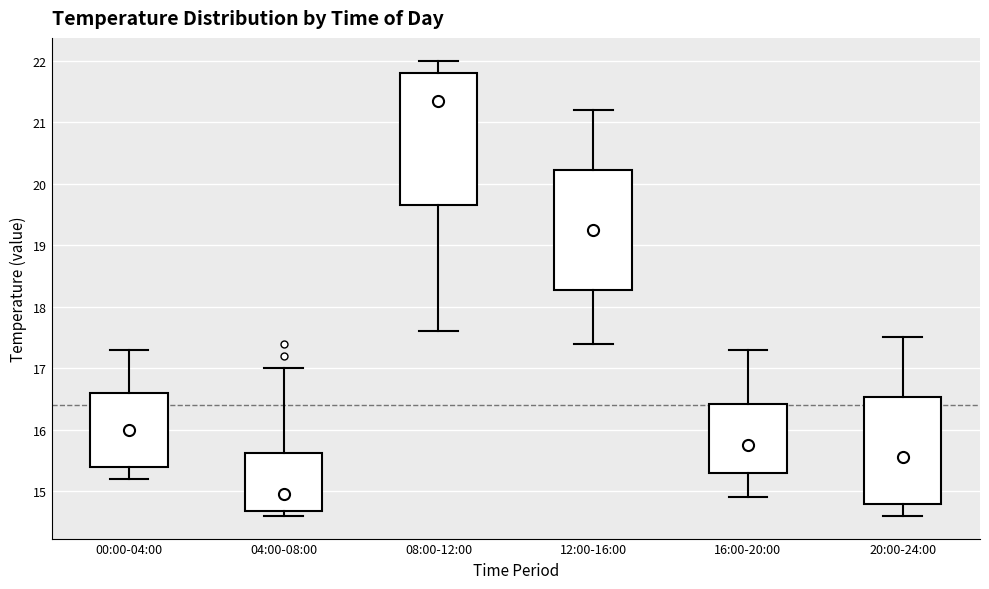

Where does the median line of the box for 12:00-16:00 sit on the y-axis? The values are not printed on the chart, so give them approximately, as read against the axis.

19.3